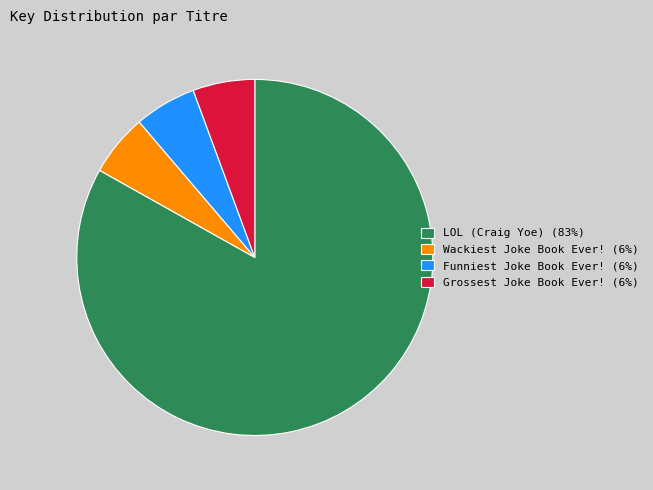

How many segments does this pie chart have?

4